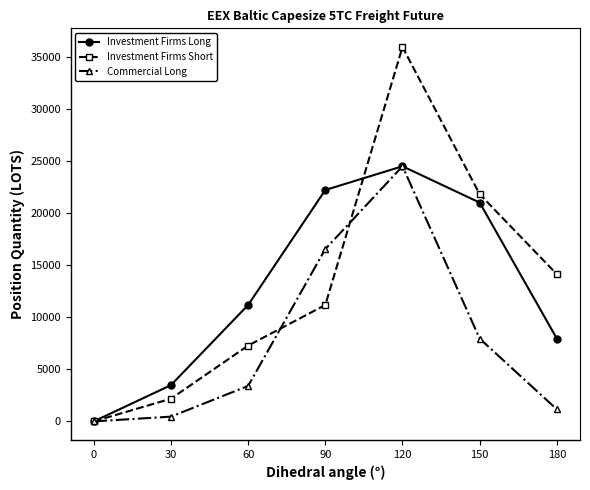

The value of Commercial Long at 90 is 22465.9. True or false?

False